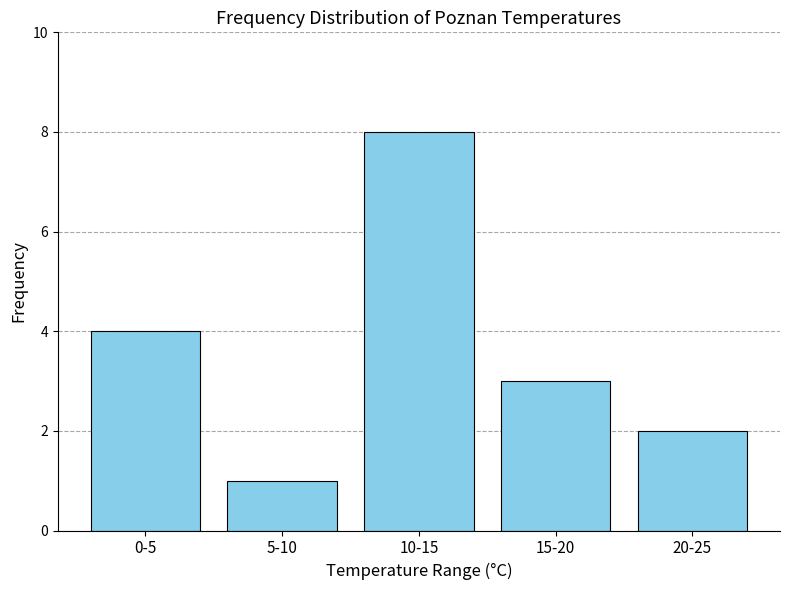

Reading left to right, extract all data points from this chart.

4	1	8	3	2